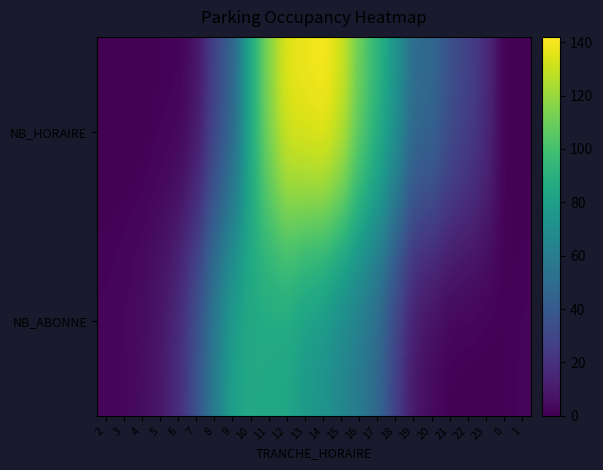

Reading right to left, what are all the values shown in this chart?

NB_HORAIRE: 1=0	0=0	23=18	22=28	21=35	20=49	19=50	18=74	17=93	16=110	15=133	14=142	13=139	12=137	11=117	10=87	9=45	8=28	7=7	6=1	5=1	4=0	3=0	2=0
NB_ABONNE: 1=2	0=1	23=0	22=0	21=0	20=3	19=8	18=26	17=47	16=57	15=64	14=72	13=76	12=83	11=84	10=86	9=81	8=60	7=36	6=18	5=9	4=5	3=3	2=2